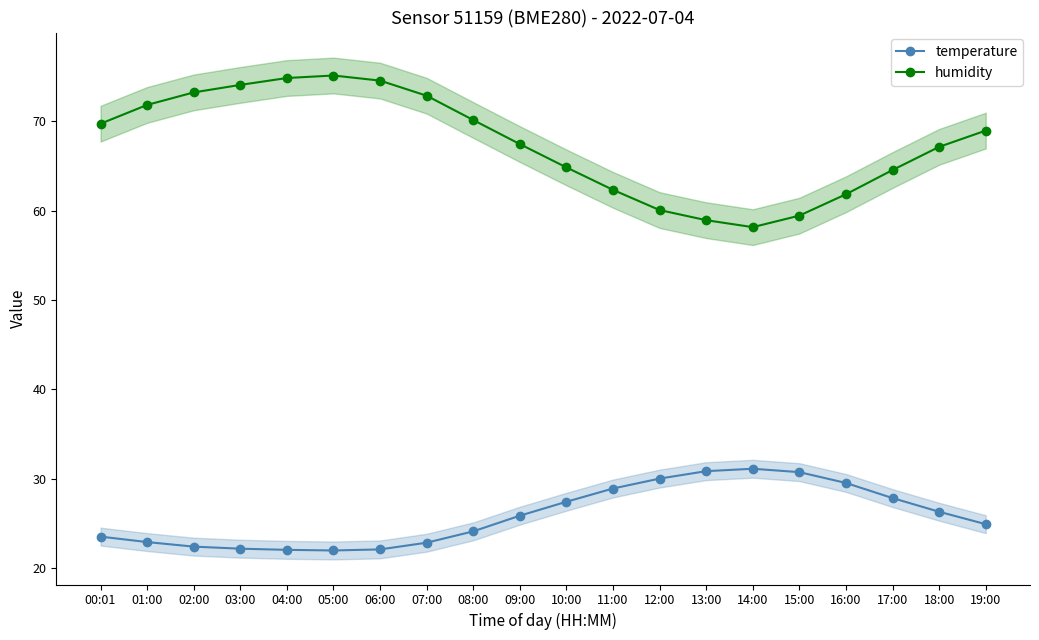

Which has a higher value, 10:00 or 01:00?

10:00